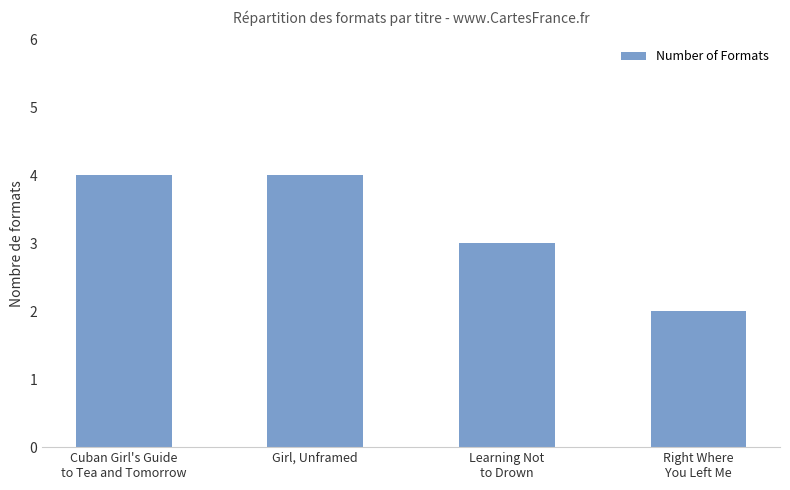

What is the ratio of the value at Cuban Girl's Guide
to Tea and Tomorrow to the value at Learning Not
to Drown?

1.3